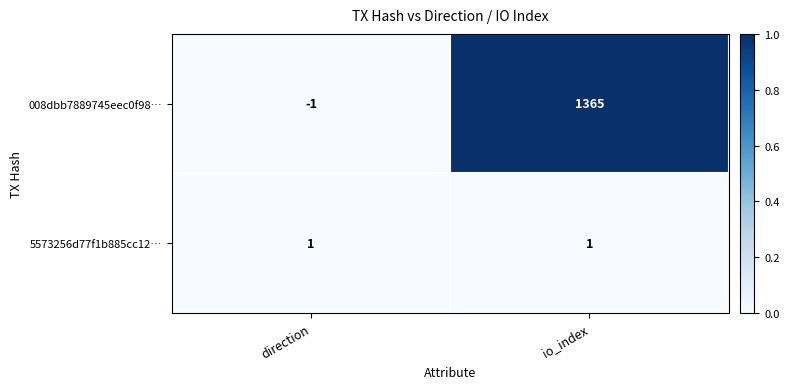

At which category does the chart reach its peak across all series?

io_index